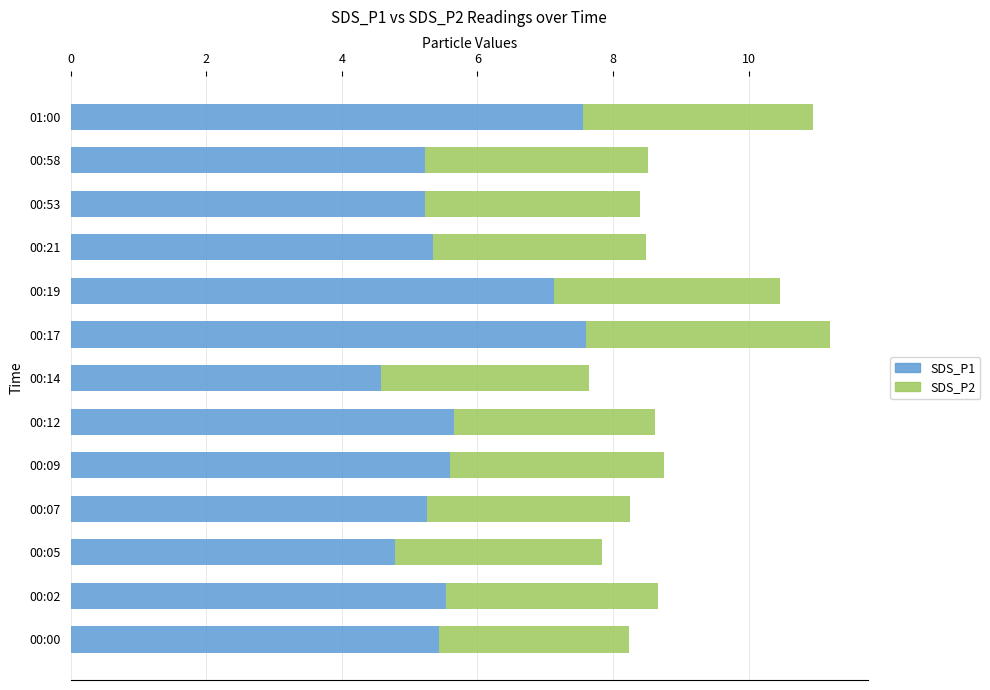

What is the total value across all series at 00:19?

10.5